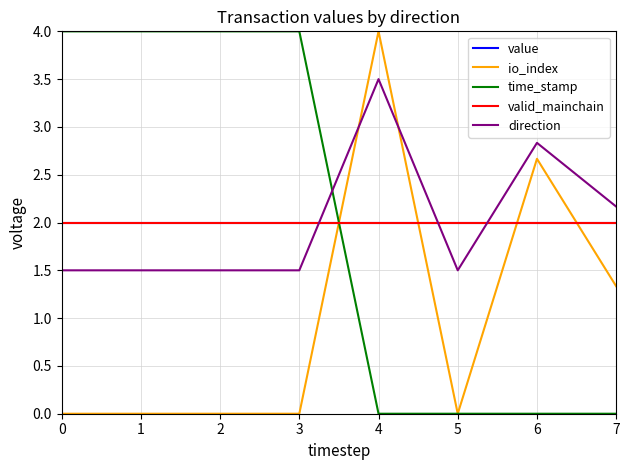

Count the number of data series in this chart.

5